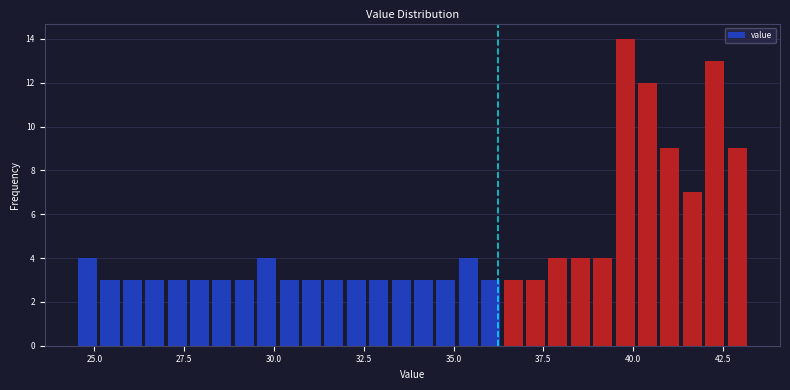

Read against the x-axis, roughly where is the centre of the tallest bar?

40.0